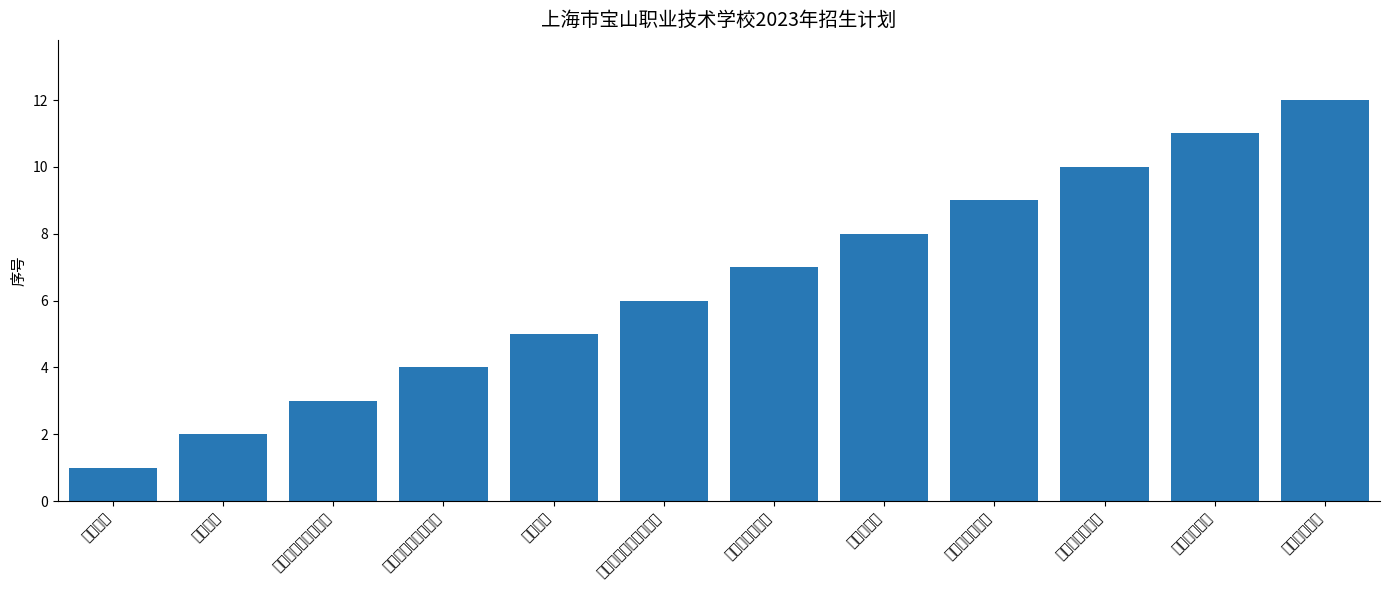

Are the bars grouped side by side (vs. stacked)?

No